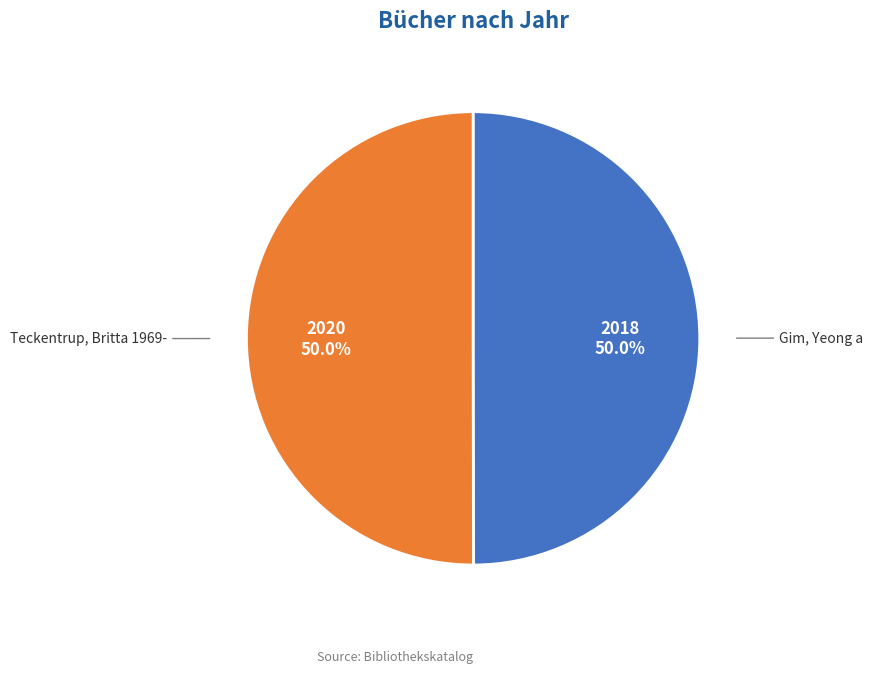

Approximately how many times larger is the value at Teckentrup, Britta 1969- compared to Gim, Yeong a?

1.0